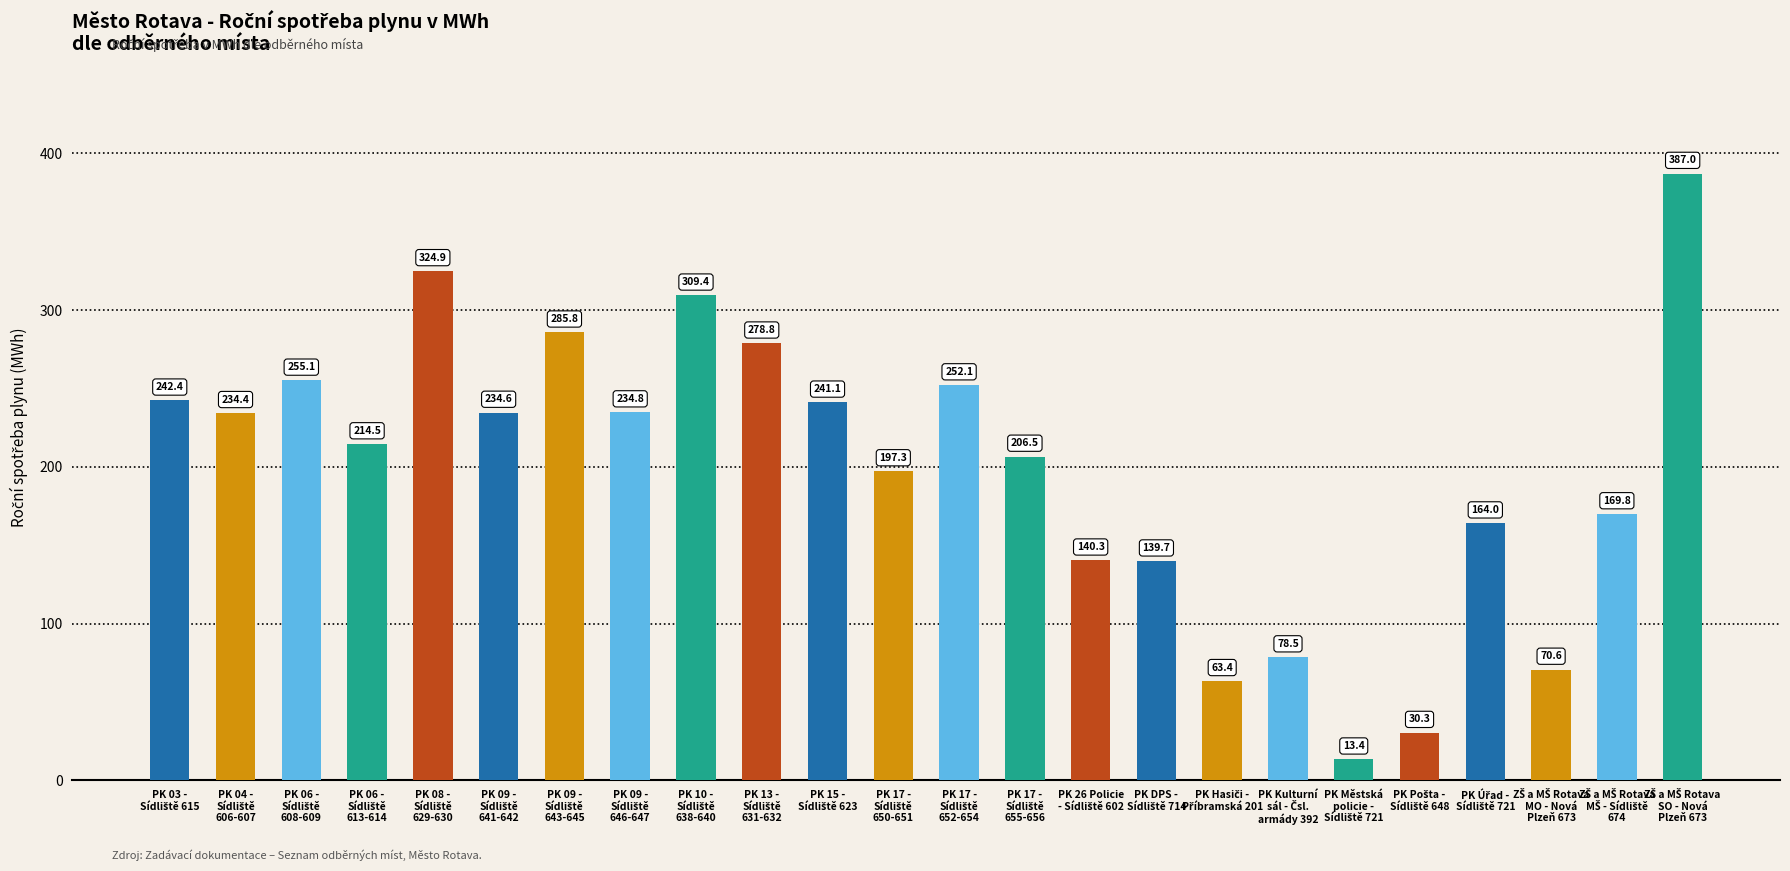

What is the greatest value displayed?

387.0